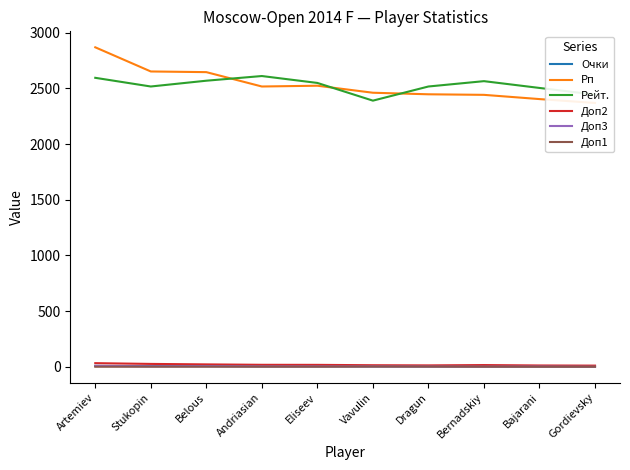

Rank the series by their maximum value, from lowest to highest.

Доп1, Доп3, Очки, Доп2, Рейт., Рп